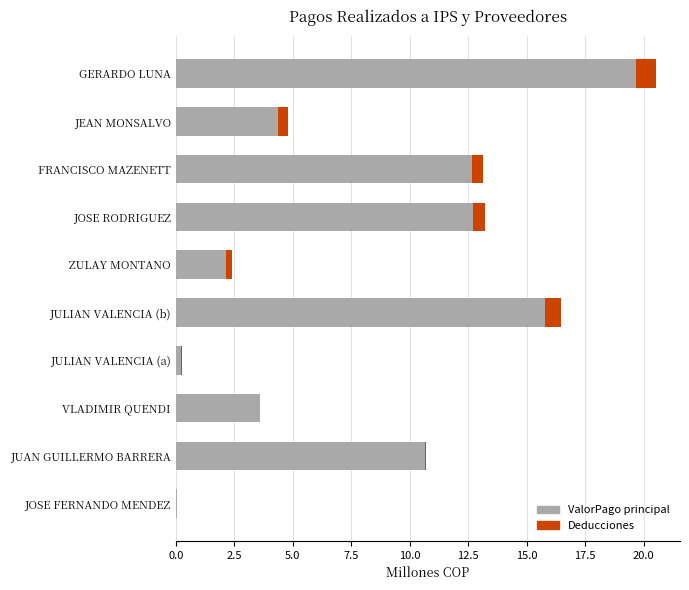

What is the maximum value for ValorPago principal?

19.6